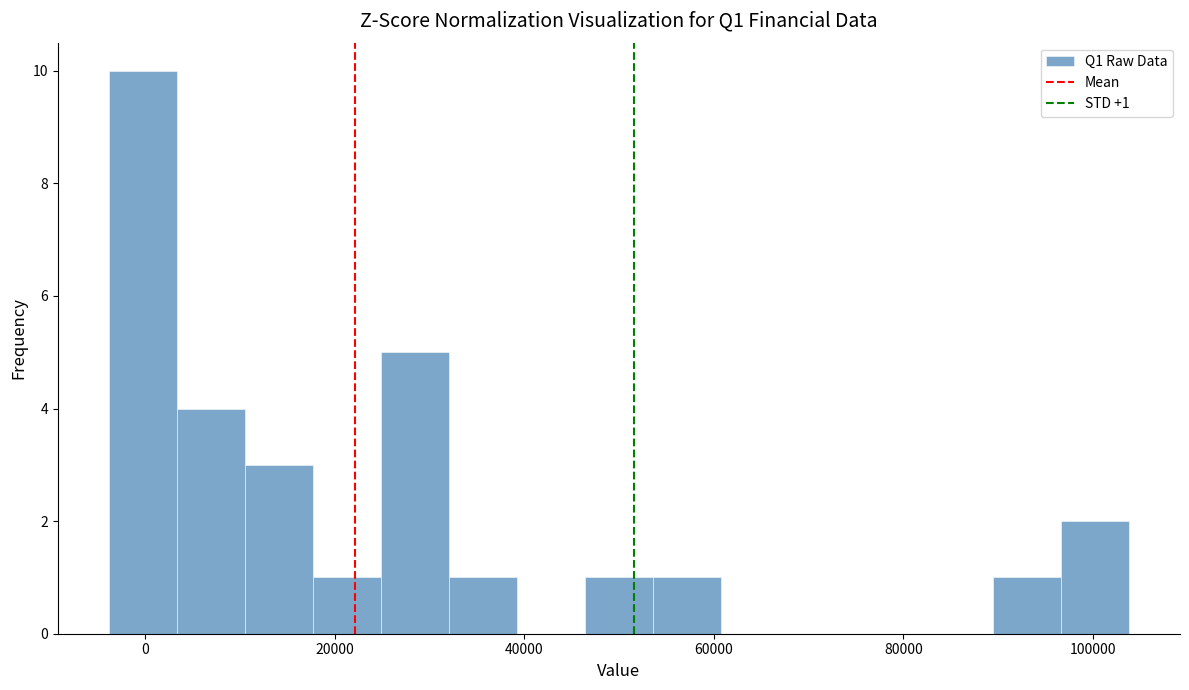

Around what value on the x-axis is the tallest bar? Give the approximate position of its centre, as read against the axis.

0